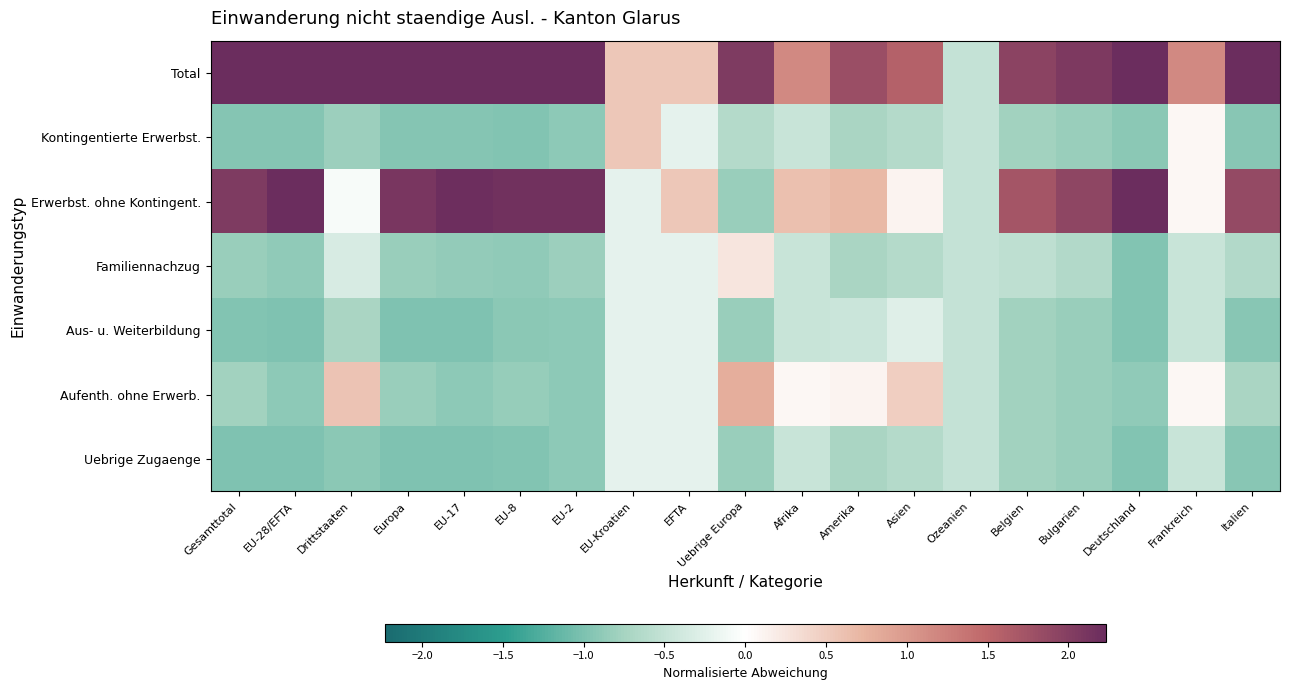

Reading left to right, transcribe all the data shown in this chart.

Total: Gesamttotal=2.5	EU-28/EFTA=2.5	Drittstaaten=2.3	Europa=2.5	EU-17=2.5	EU-8=2.4	EU-2=2.3	EU-Kroatien=0.6	EFTA=0.6	Uebrige Europa=2.1	Afrika=1.2	Amerika=1.8	Asien=1.6	Ozeanien=-0.5	Belgien=1.9	Bulgarien=2.1	Deutschland=2.4	Frankreich=1.2	Italien=2.3
Kontingentierte Erwerbst.: Gesamttotal=-1.0	EU-28/EFTA=-1.0	Drittstaaten=-0.8	Europa=-0.9	EU-17=-0.9	EU-8=-1.0	EU-2=-0.9	EU-Kroatien=0.6	EFTA=-0.2	Uebrige Europa=-0.6	Afrika=-0.5	Amerika=-0.7	Asien=-0.6	Ozeanien=-0.5	Belgien=-0.8	Bulgarien=-0.8	Deutschland=-0.9	Frankreich=0.1	Italien=-0.9
Erwerbst. ohne Kontingent.: Gesamttotal=2.0	EU-28/EFTA=2.2	Drittstaaten=-0.1	Europa=2.1	EU-17=2.2	EU-8=2.2	EU-2=2.2	EU-Kroatien=-0.2	EFTA=0.6	Uebrige Europa=-0.8	Afrika=0.6	Amerika=0.7	Asien=0.1	Ozeanien=-0.5	Belgien=1.7	Bulgarien=1.9	Deutschland=2.3	Frankreich=0.1	Italien=1.9
Familiennachzug: Gesamttotal=-0.8	EU-28/EFTA=-0.9	Drittstaaten=-0.3	Europa=-0.8	EU-17=-0.9	EU-8=-0.9	EU-2=-0.8	EU-Kroatien=-0.2	EFTA=-0.2	Uebrige Europa=0.3	Afrika=-0.5	Amerika=-0.7	Asien=-0.6	Ozeanien=-0.5	Belgien=-0.5	Bulgarien=-0.7	Deutschland=-1.0	Frankreich=-0.5	Italien=-0.7
Aus- u. Weiterbildung: Gesamttotal=-1.0	EU-28/EFTA=-1.0	Drittstaaten=-0.7	Europa=-1.0	EU-17=-1.0	EU-8=-0.9	EU-2=-0.9	EU-Kroatien=-0.2	EFTA=-0.2	Uebrige Europa=-0.8	Afrika=-0.5	Amerika=-0.4	Asien=-0.3	Ozeanien=-0.5	Belgien=-0.8	Bulgarien=-0.8	Deutschland=-1.0	Frankreich=-0.5	Italien=-0.9
Aufenth. ohne Erwerb.: Gesamttotal=-0.8	EU-28/EFTA=-0.9	Drittstaaten=0.6	Europa=-0.8	EU-17=-0.9	EU-8=-0.8	EU-2=-0.9	EU-Kroatien=-0.2	EFTA=-0.2	Uebrige Europa=0.8	Afrika=0.1	Amerika=0.1	Asien=0.5	Ozeanien=-0.5	Belgien=-0.8	Bulgarien=-0.8	Deutschland=-0.9	Frankreich=0.1	Italien=-0.7
Uebrige Zugaenge: Gesamttotal=-1.0	EU-28/EFTA=-1.0	Drittstaaten=-0.9	Europa=-1.0	EU-17=-1.0	EU-8=-1.0	EU-2=-0.9	EU-Kroatien=-0.2	EFTA=-0.2	Uebrige Europa=-0.8	Afrika=-0.5	Amerika=-0.7	Asien=-0.6	Ozeanien=-0.5	Belgien=-0.8	Bulgarien=-0.8	Deutschland=-1.0	Frankreich=-0.5	Italien=-0.9